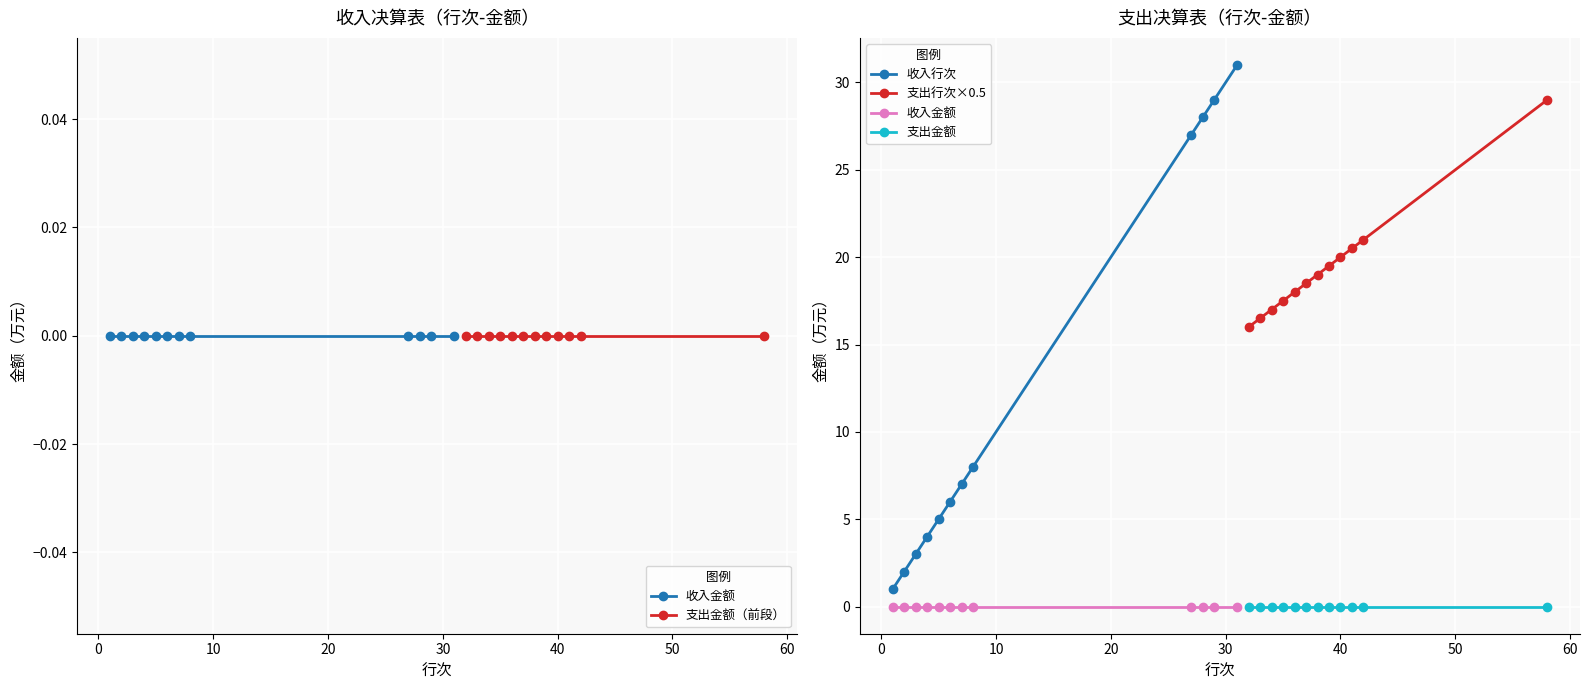

Does the chart display data point markers on the line(s)?

Yes